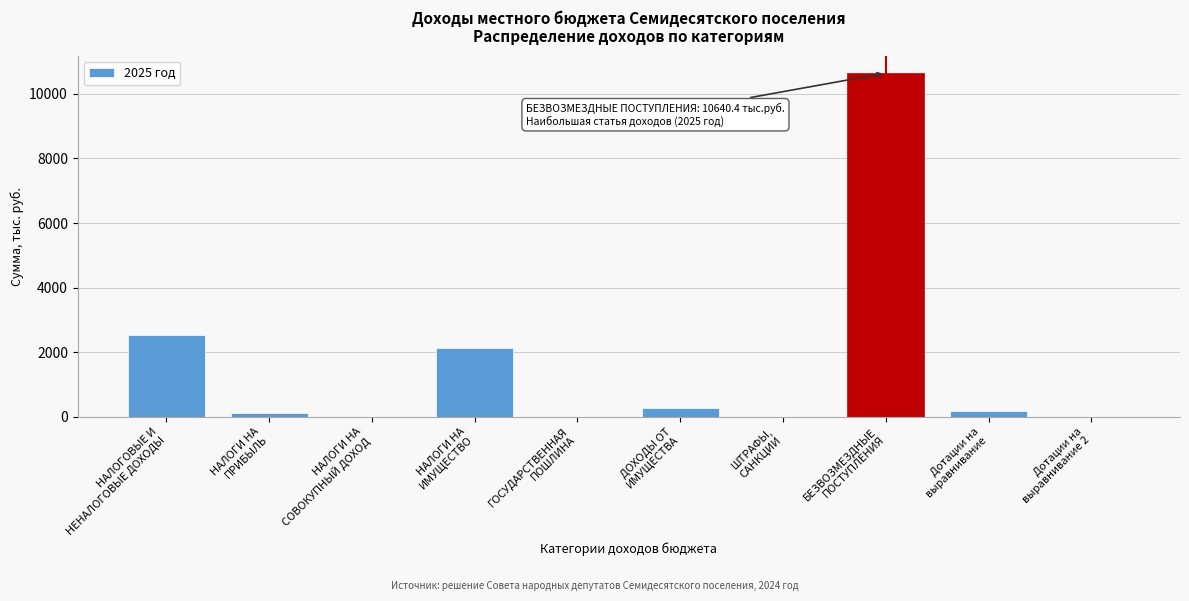

What is the sum of all values?

15907.4